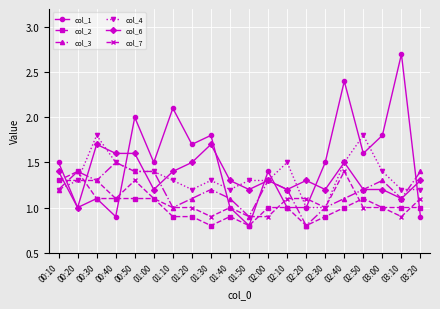

Which series has the largest total across all categories?

col_1